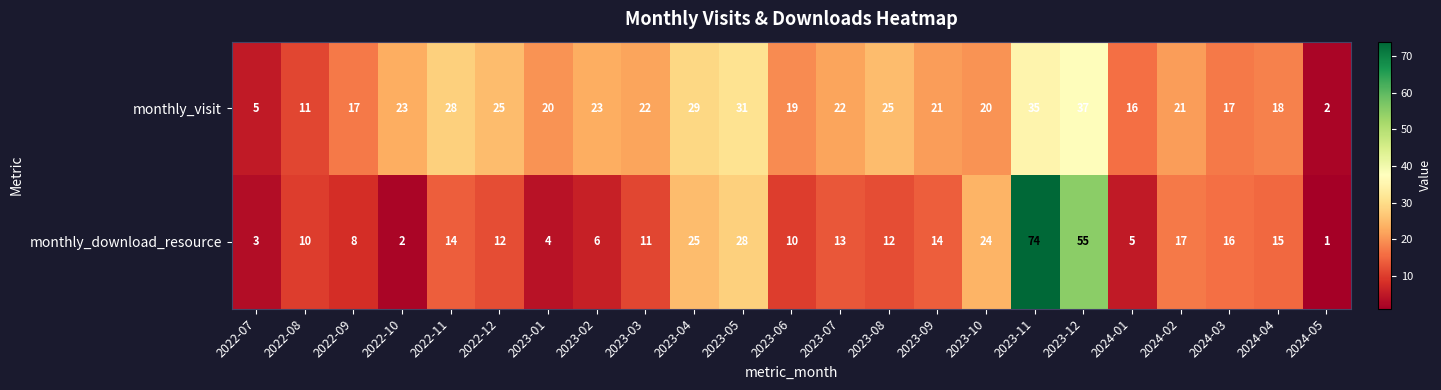

Which series changed the most between 2022-10 and 2022-11?

monthly_download_resource